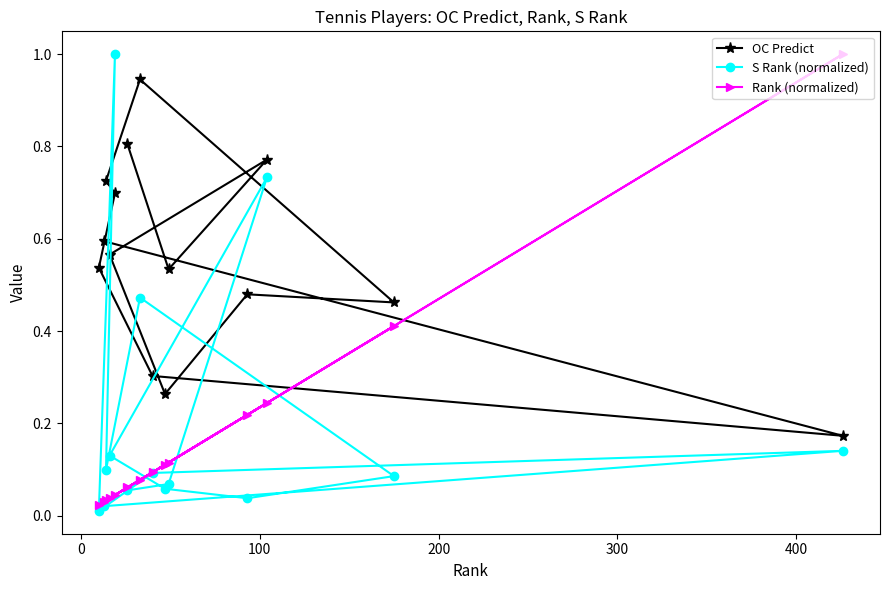

What is the maximum value shown in the chart?

1.0